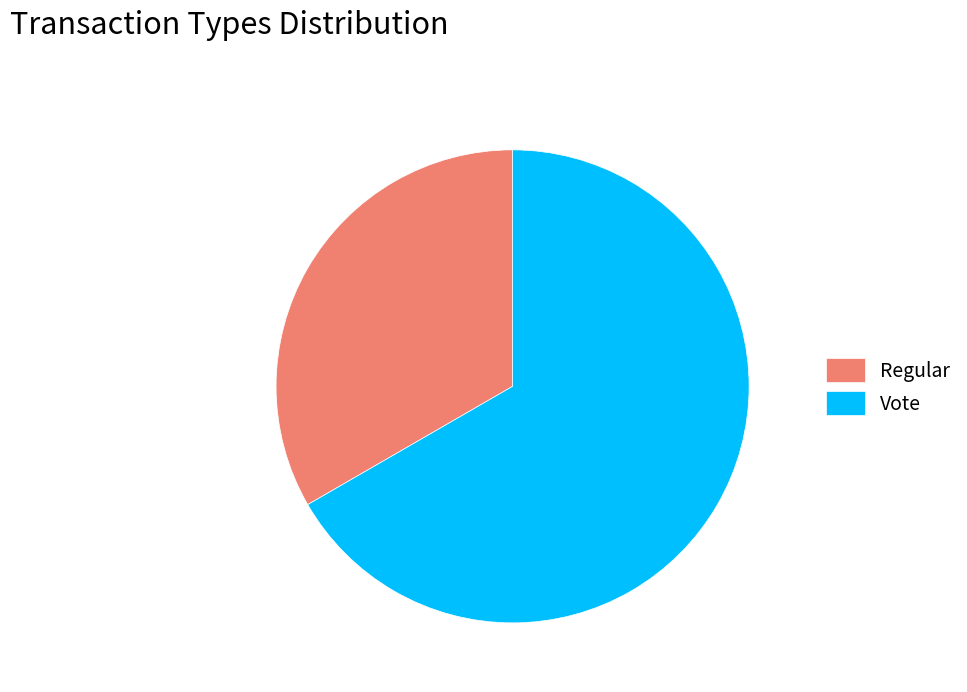

Approximately how many times larger is the value at Vote compared to Regular?

2.0